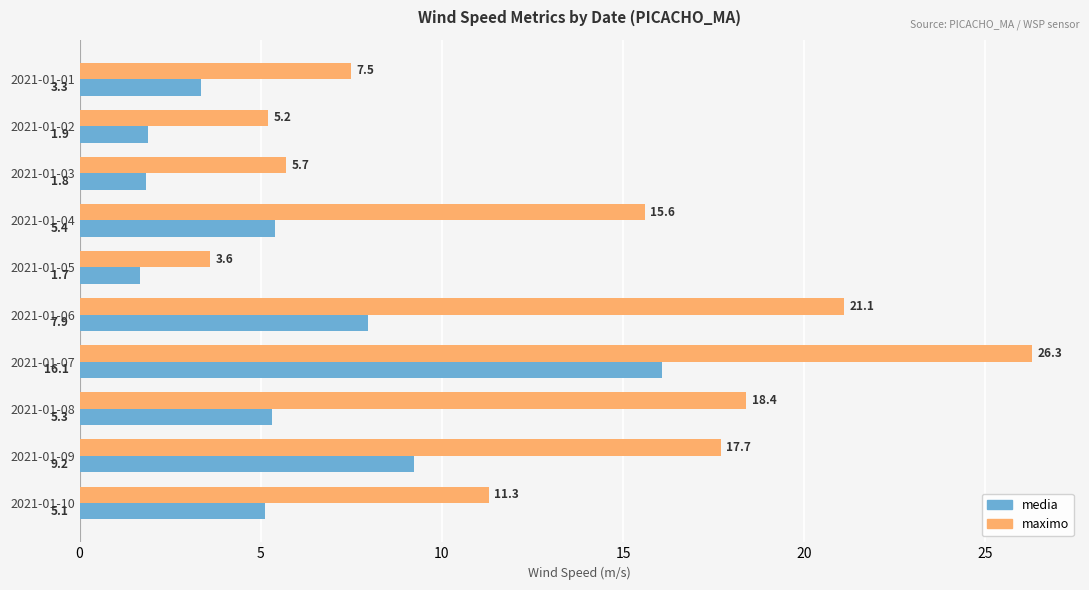

List the series in order of their peak value, highest first.

maximo, media